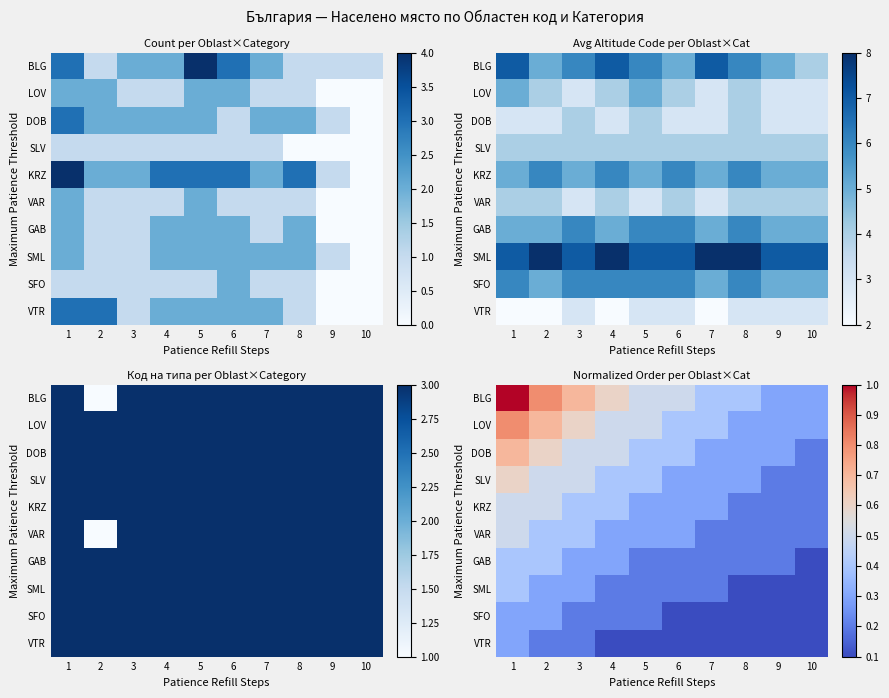

How many distinct data groups are displayed?

10